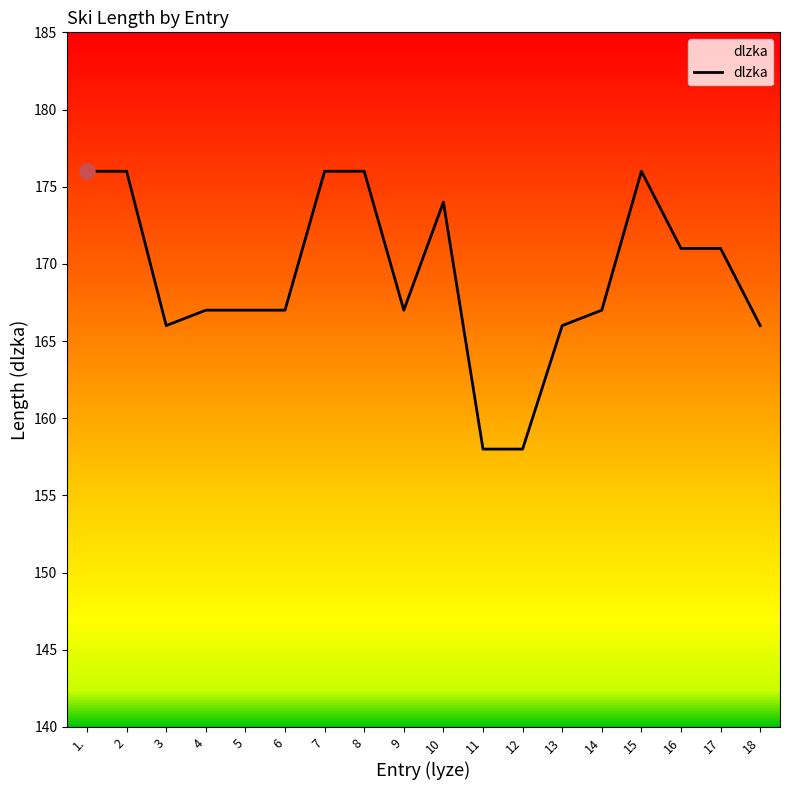

What is the change in value from 4 to 13?

-1